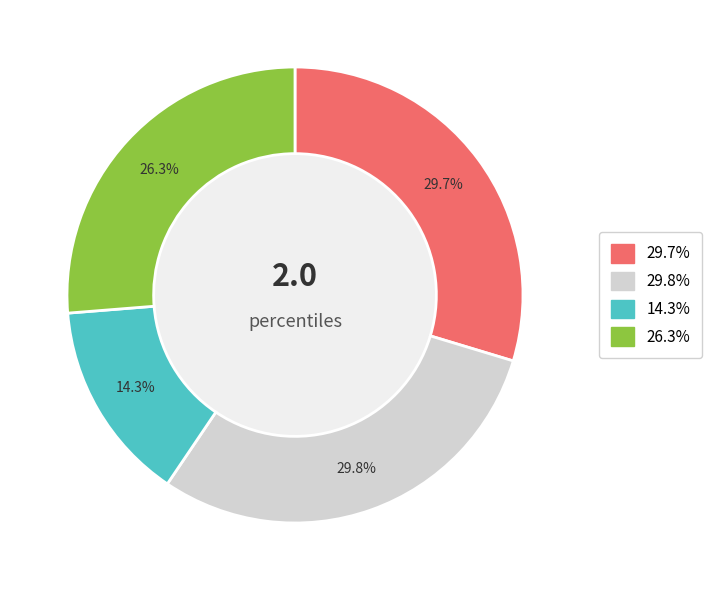

How many segments does this pie chart have?

4